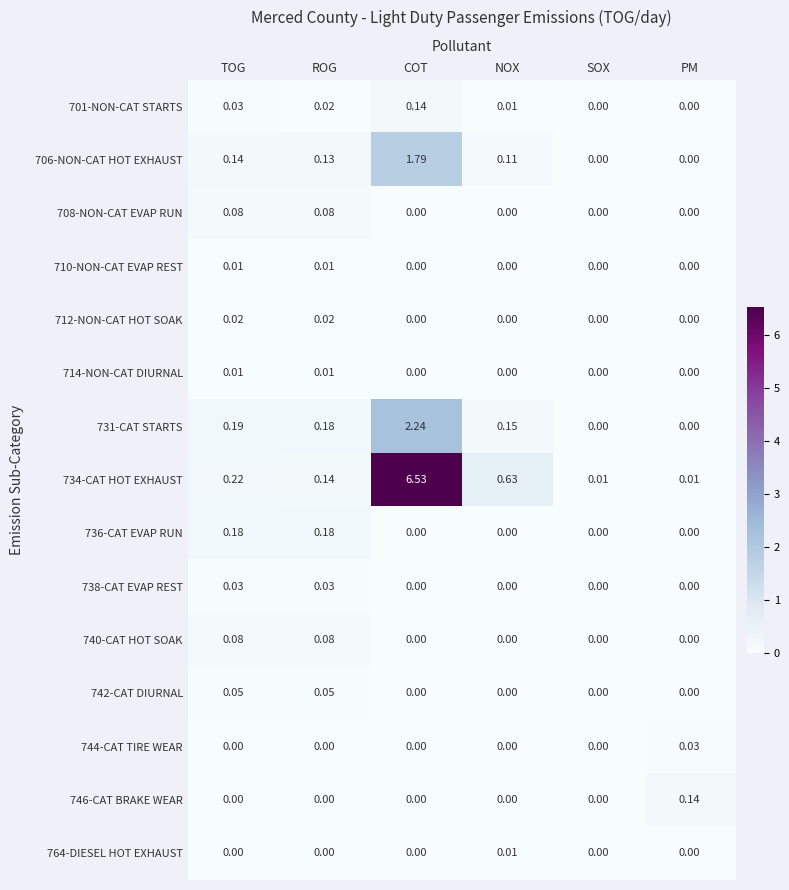

What is the total value across all series at COT?

10.7